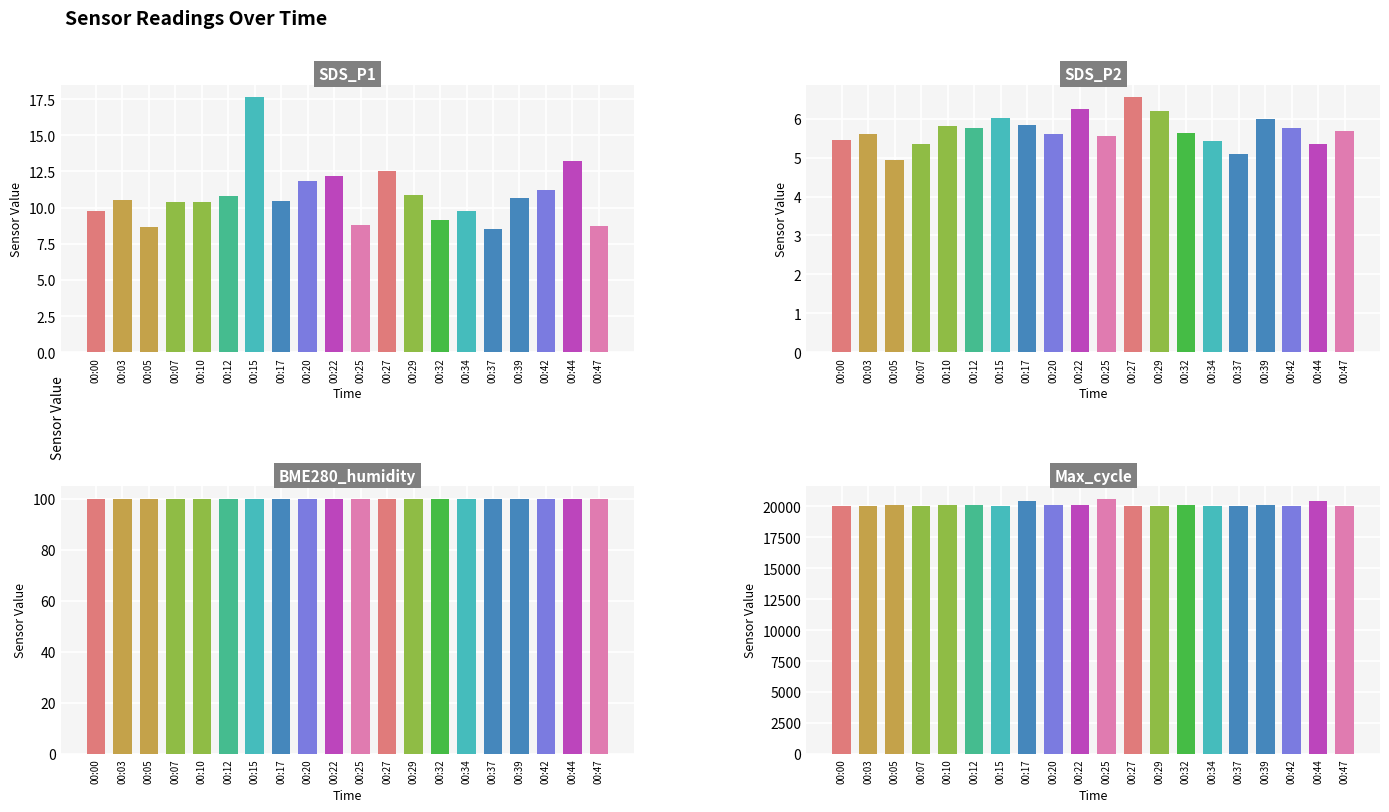

What is the total value across all series at 00:39?

20267.7